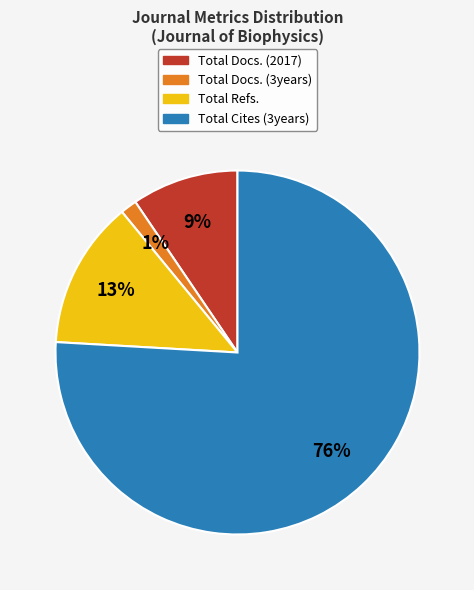

To the nearest percent, what percentage of the pie is Total Docs. (3years)?

1%